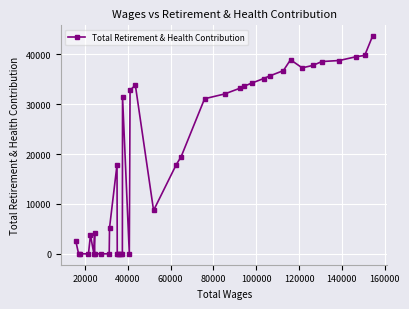

What is the average value?

19093